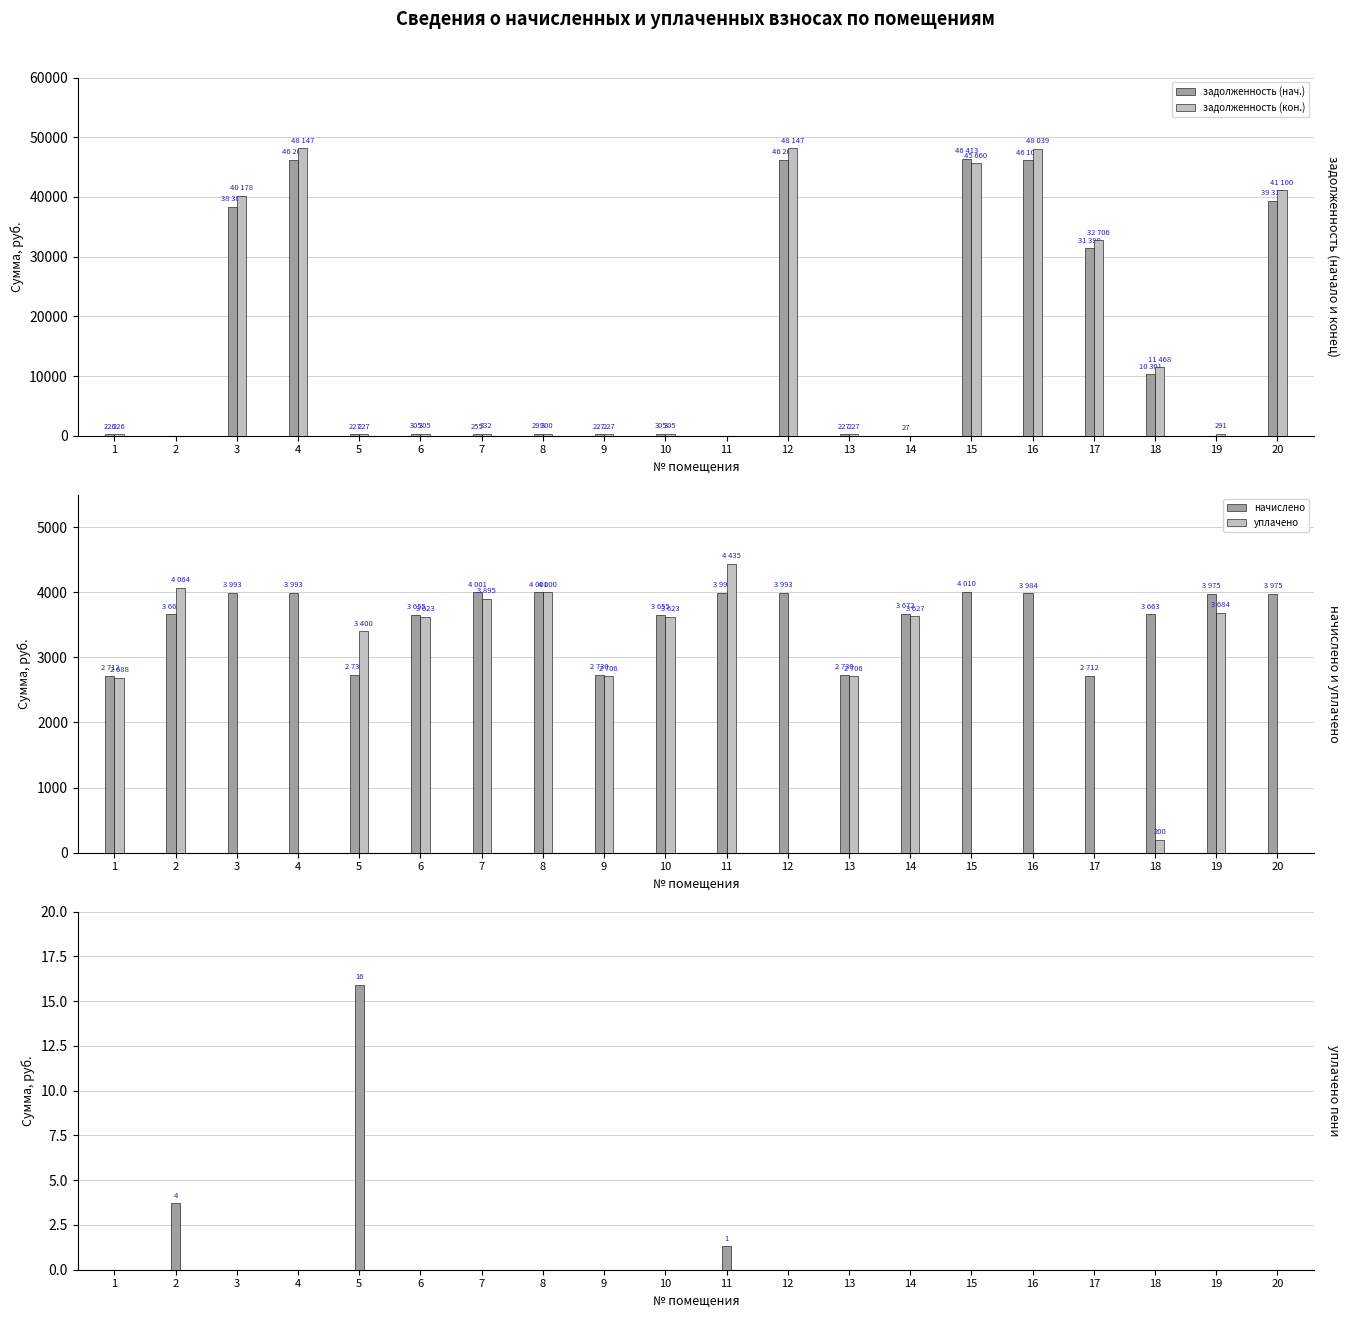

How many distinct data groups are displayed?

5